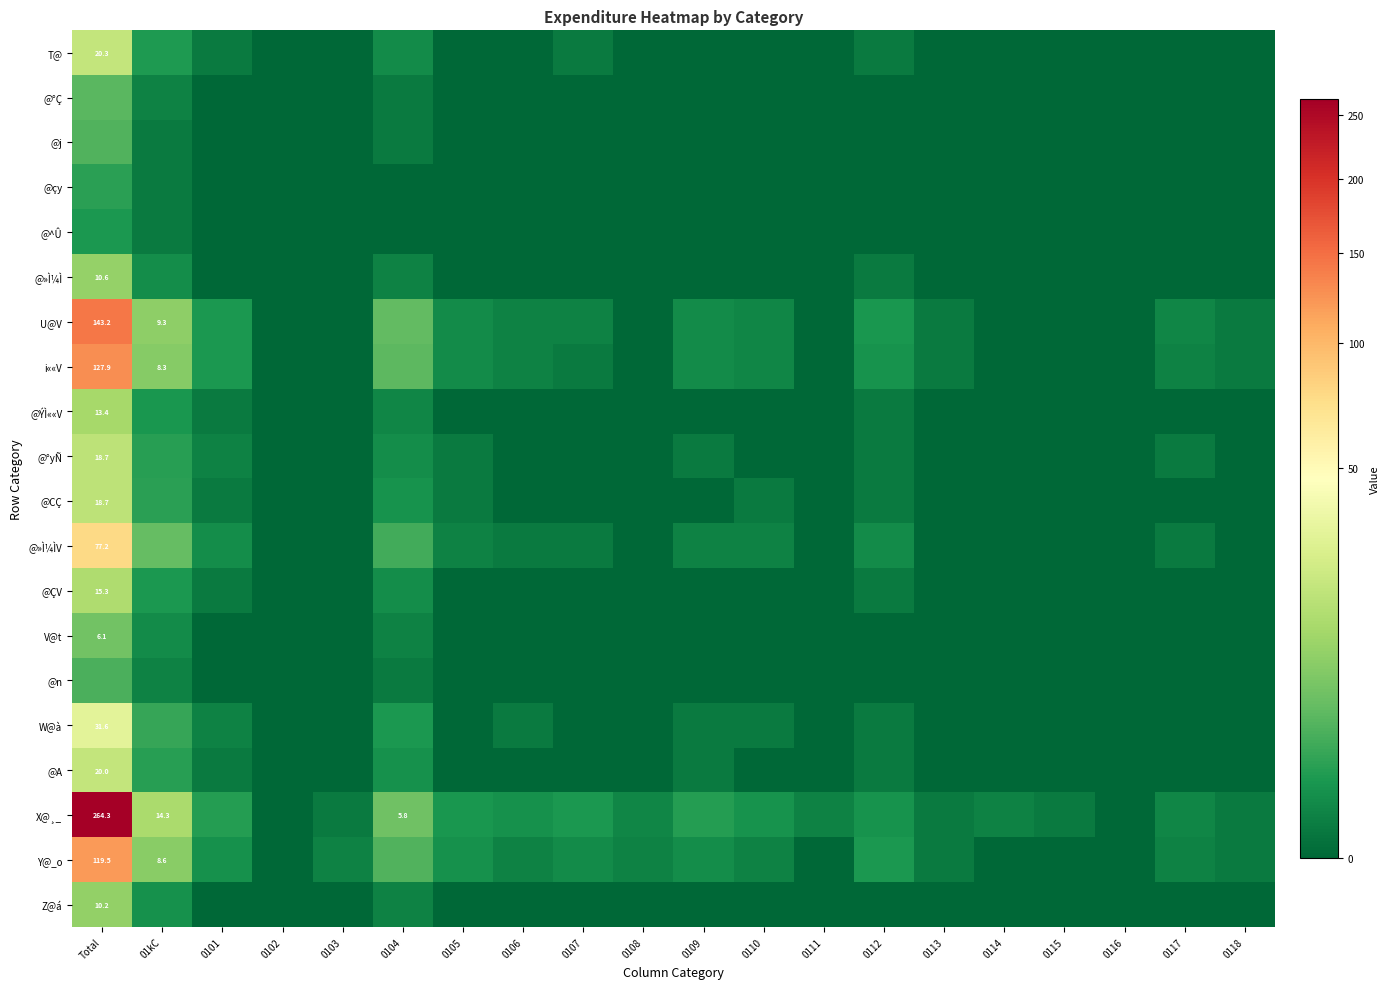

How many values in the @ÇV series exceed 0?

5